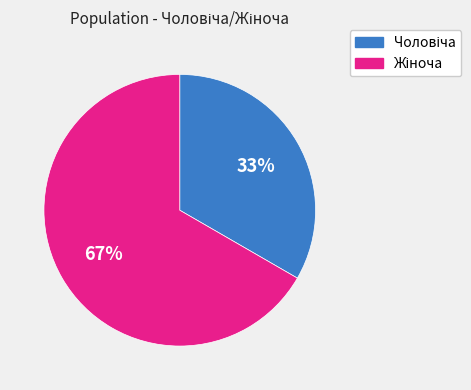

Is there a majority slice in this chart?

Yes